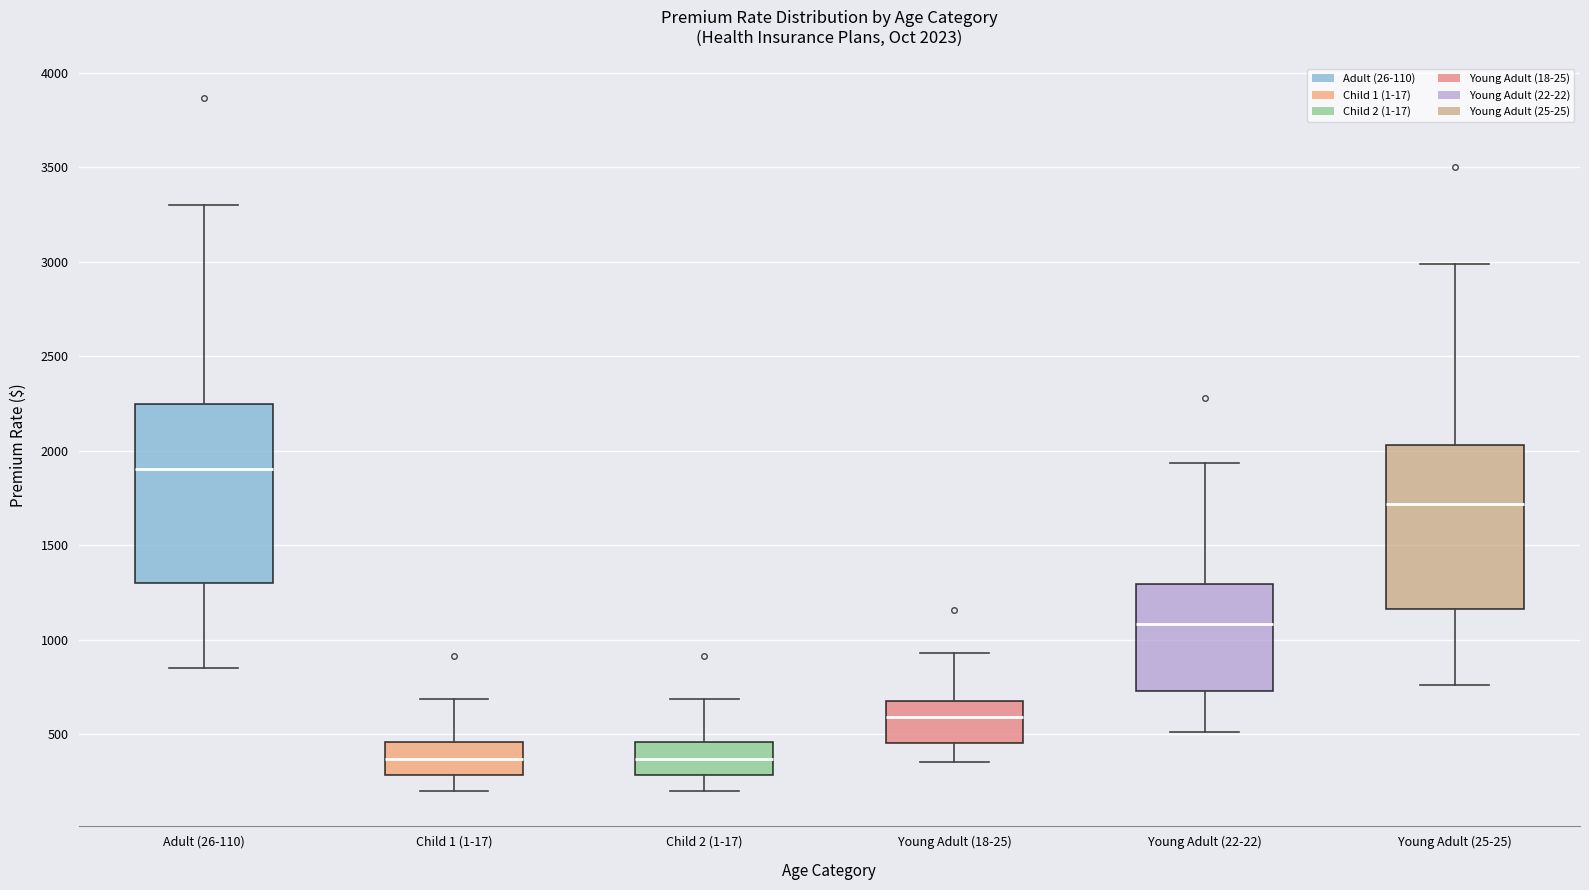

Comparing the boxes themselves (not the whiskers), which one is the tallest?

Adult (26-110)